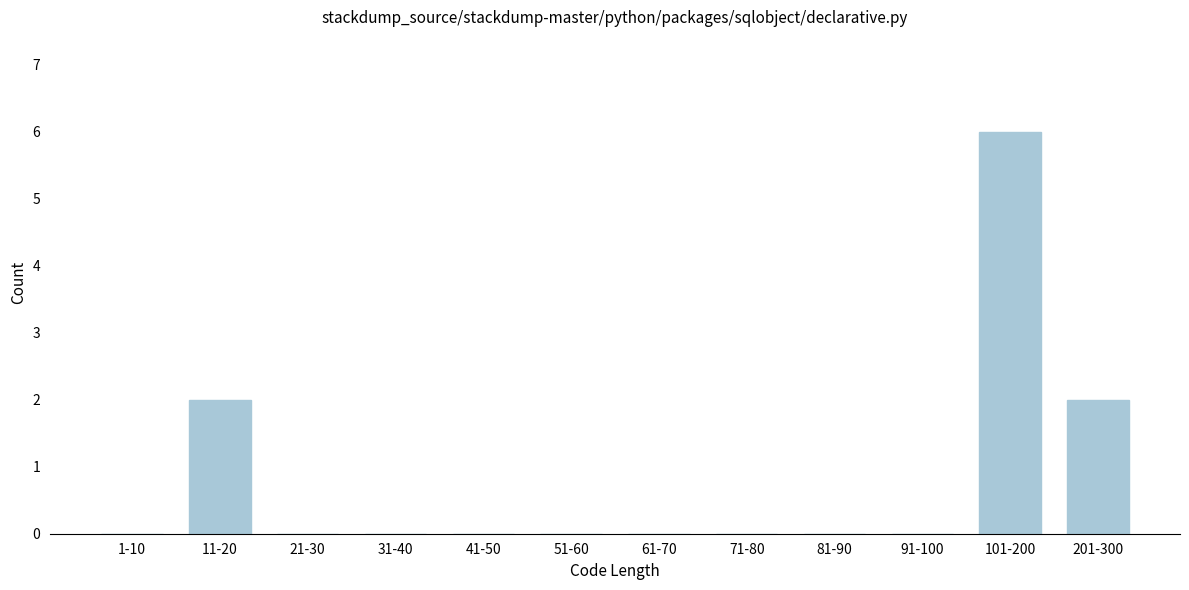

Reading left to right, list all the values displayed in this chart.

1-10=0	11-20=2	21-30=0	31-40=0	41-50=0	51-60=0	61-70=0	71-80=0	81-90=0	91-100=0	101-200=6	201-300=2